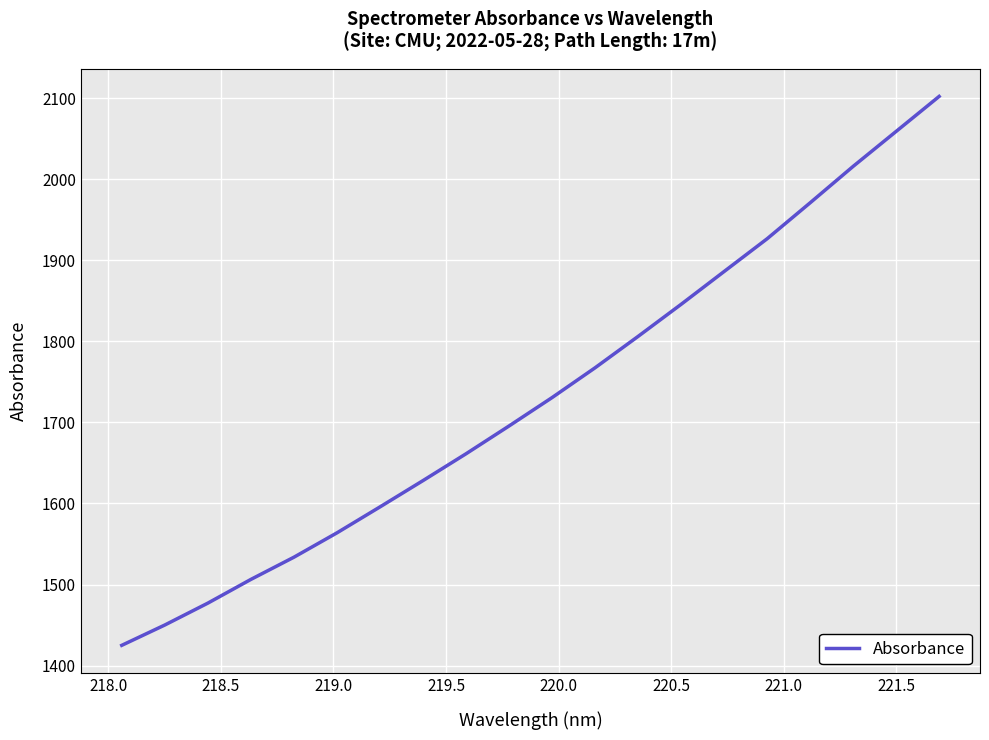

What is the difference between the maximum and minimum values?

677.0